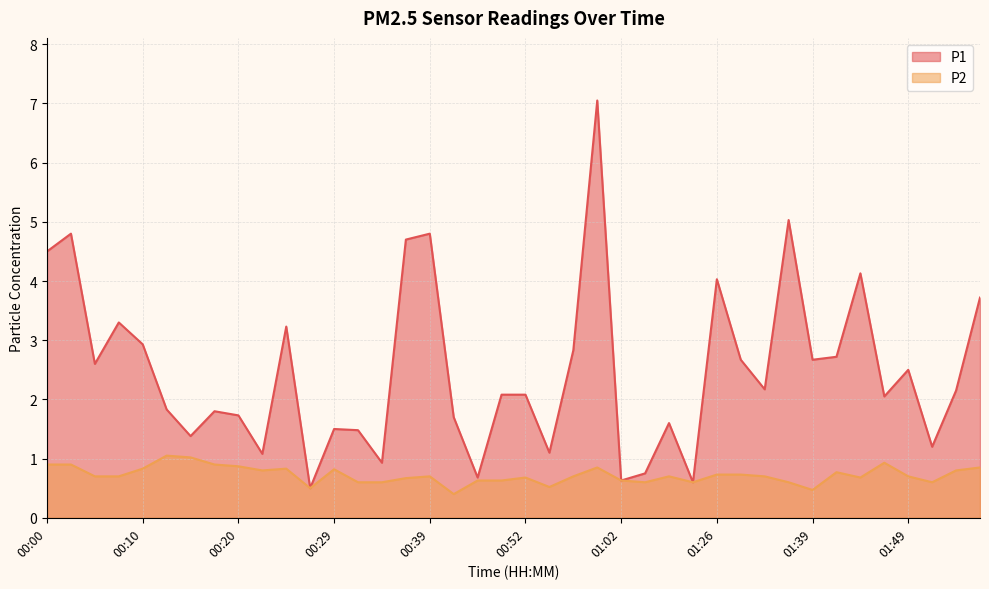

What is the difference between the highest and lowest values at 01:26?

3.3